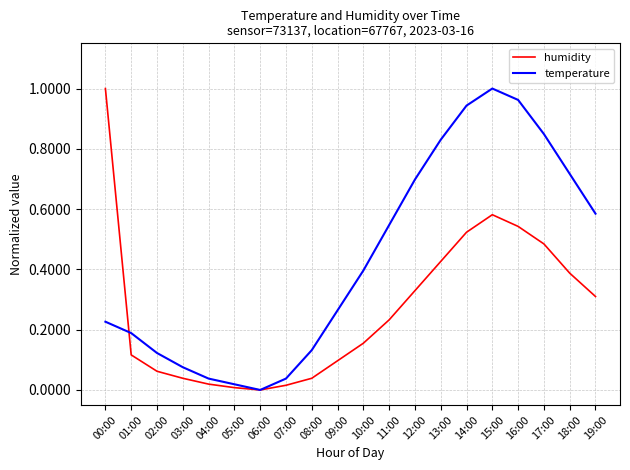

Rank the series at 16:00 from lowest to highest value.

humidity, temperature